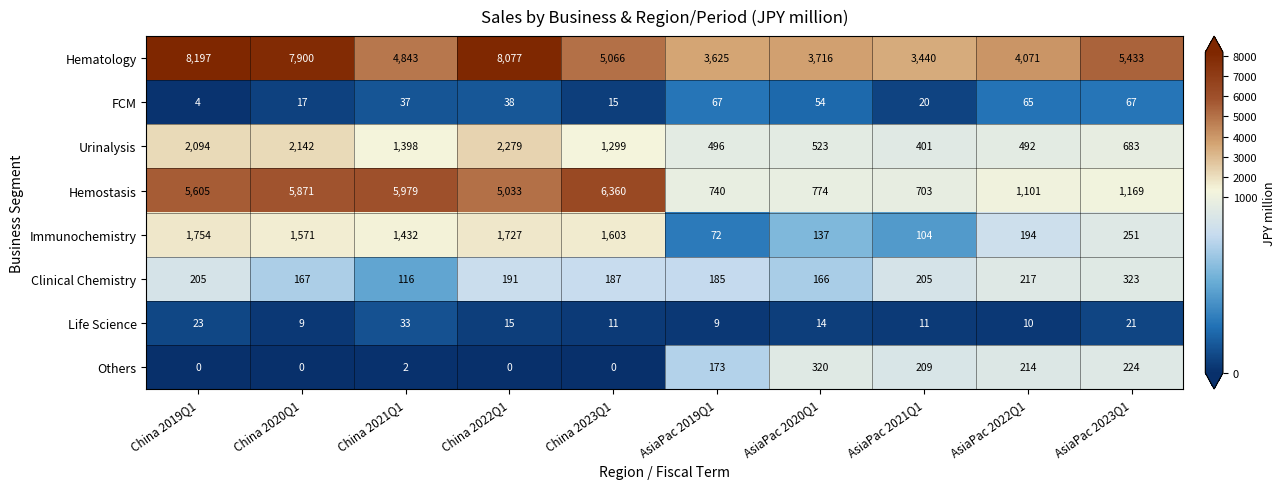

Rank the series by their maximum value, from highest to lowest.

Hematology, Hemostasis, Urinalysis, Immunochemistry, Clinical Chemistry, Others, FCM, Life Science